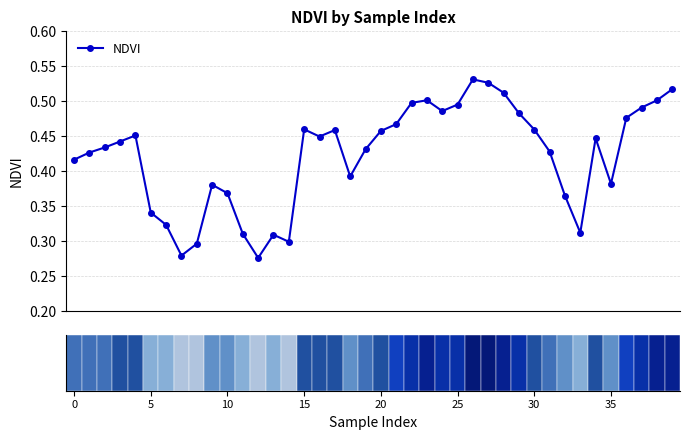

How many points are higher than both their immediate neighbors (excluding endpoints)?

8